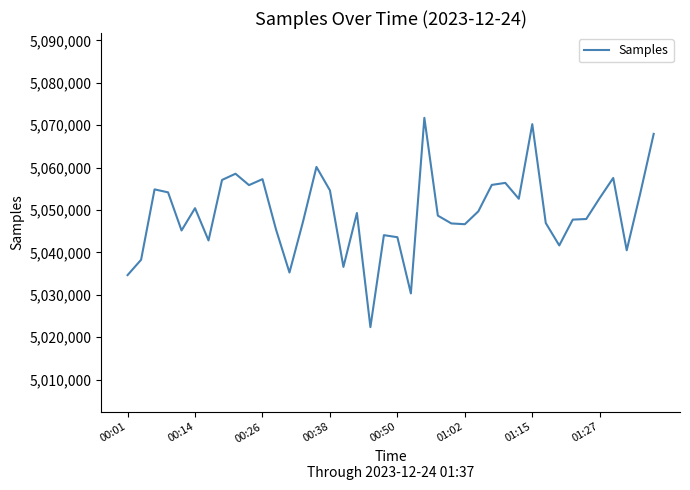

What is the smallest value displayed?

5022395